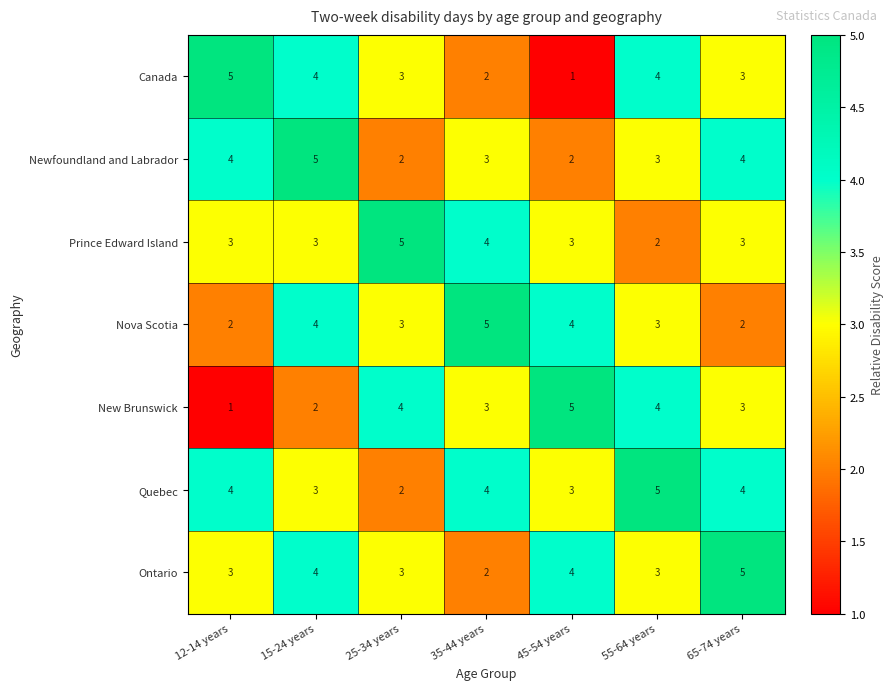

Which category has the lowest value in the Canada series?

45-54 years